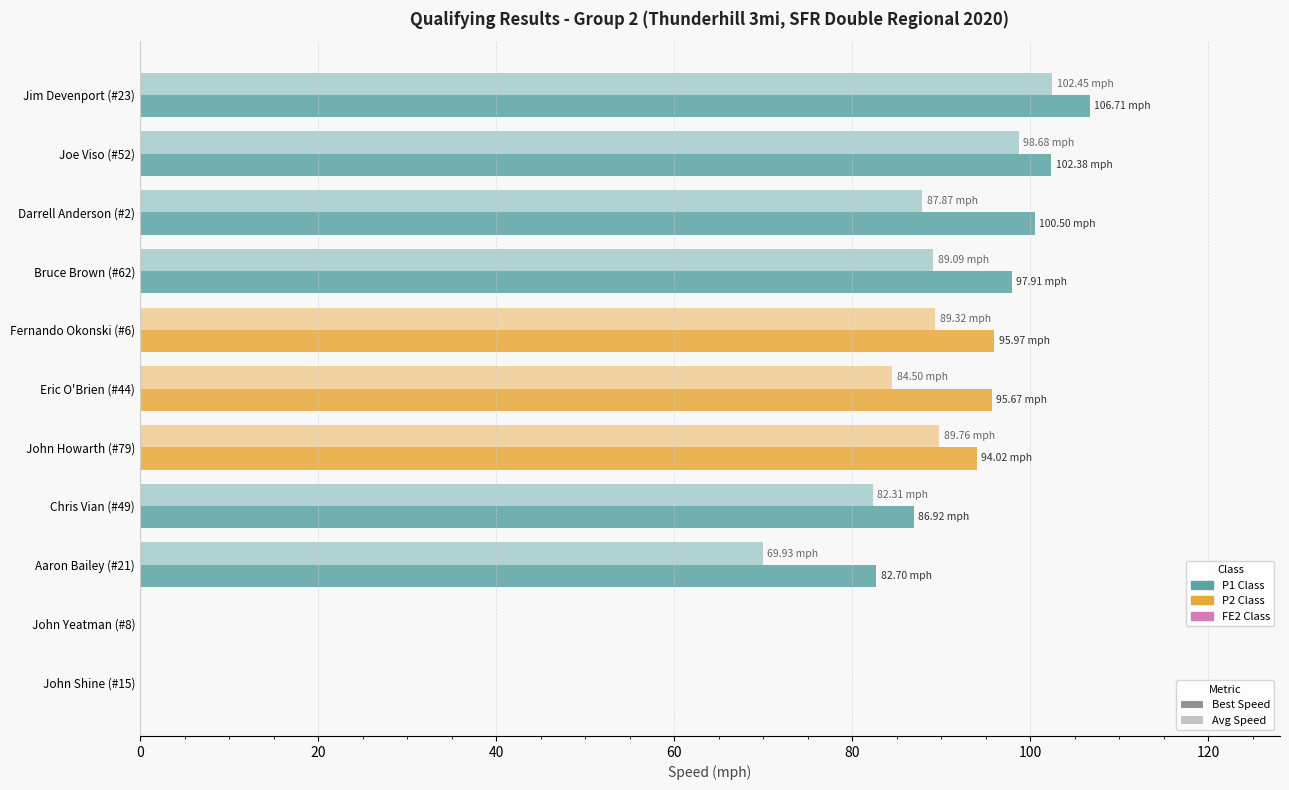

How many data points does each series have?

11